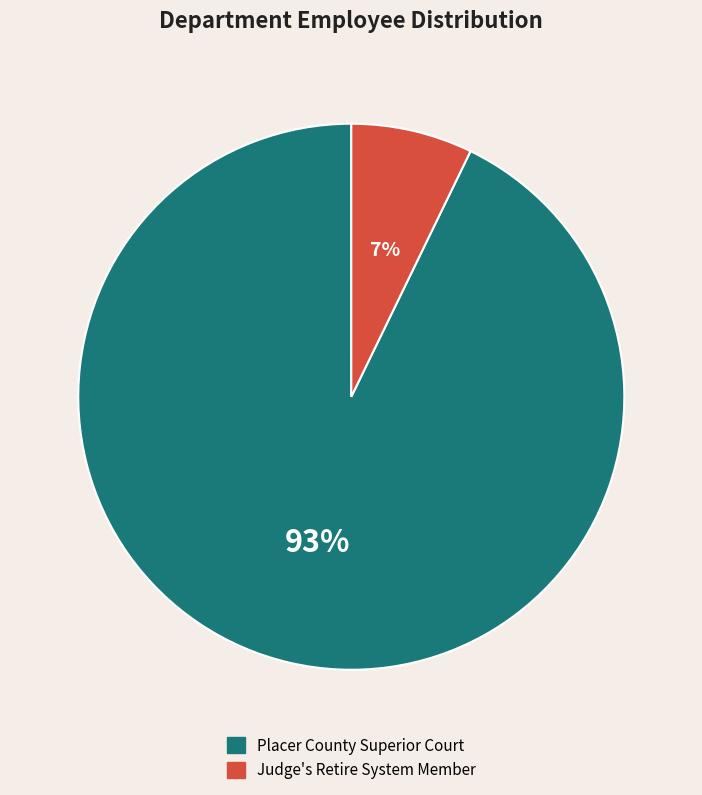

True or false: Judge's Retire System Member accounts for 1% of the total.

False